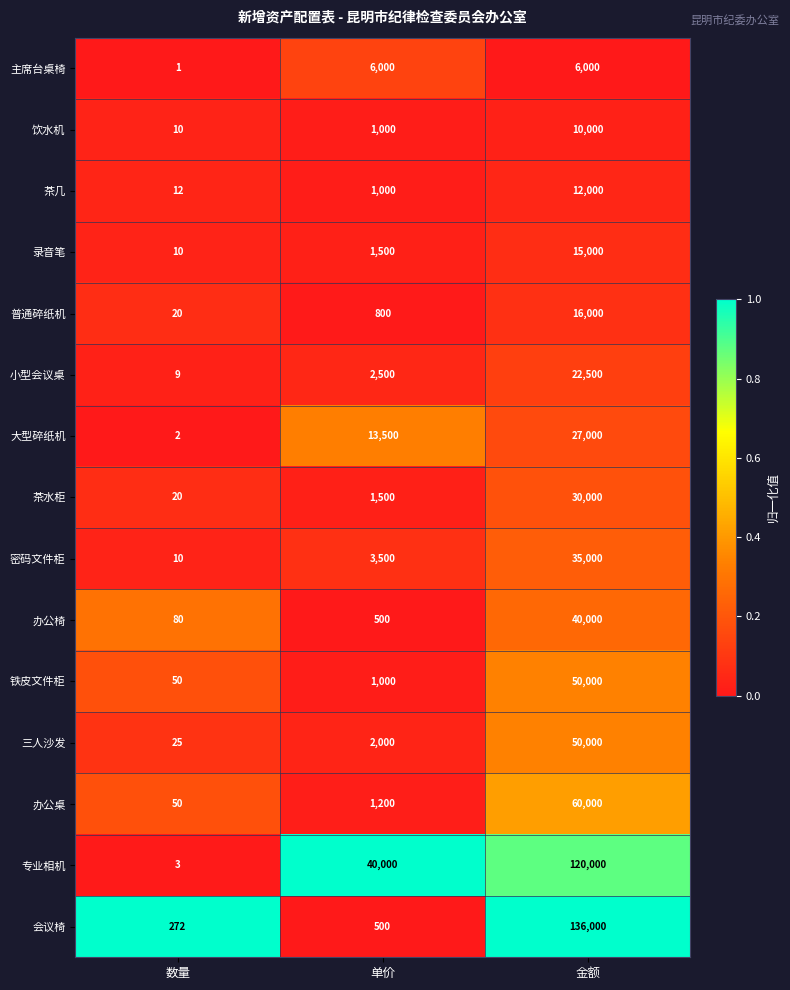

True or false: 会议椅 has a value of 656 at 单价.

False